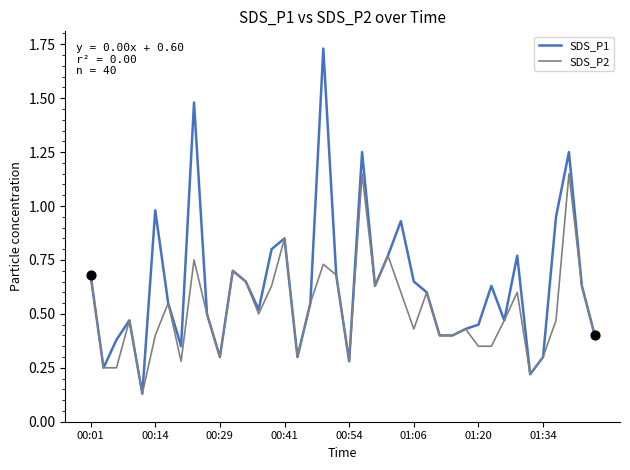

Which series has the largest total across all categories?

SDS_P1